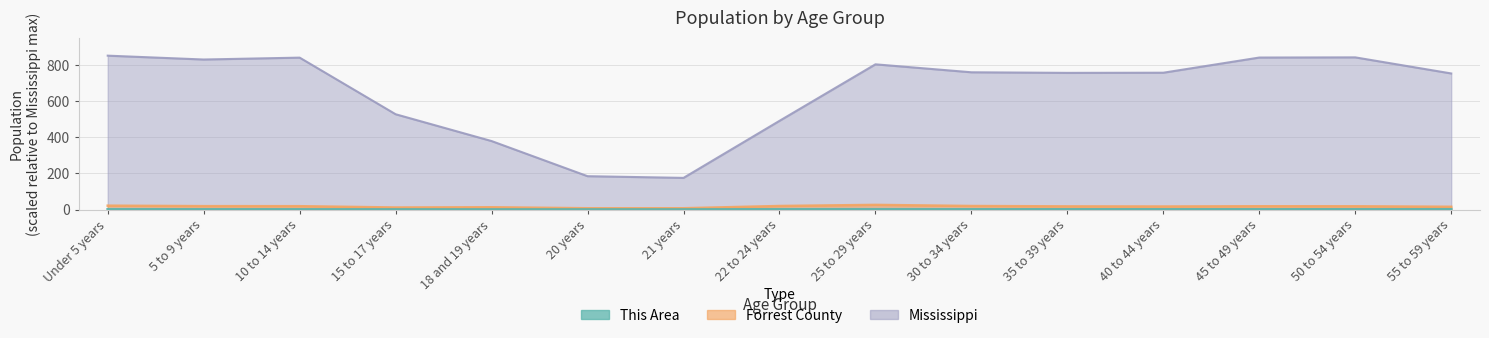

Reading right to left, what are all the values shown in this chart?

This Area: 1.4	1.2	1.2	1.2	1.2	1.2	1.6	1.4	0.5	0.5	0.5	0.7	1.0	1.1	1.5
Forrest County: 15.6	18.4	18.6	17.1	17.8	19.9	26.1	19.9	7.5	7.4	13.0	11.6	18.8	19.1	21.7
Mississippi: 751.7	840.5	839.6	755.8	755.0	758.2	802.2	490.0	175.2	184.5	378.5	526.5	839.1	828.7	850.0